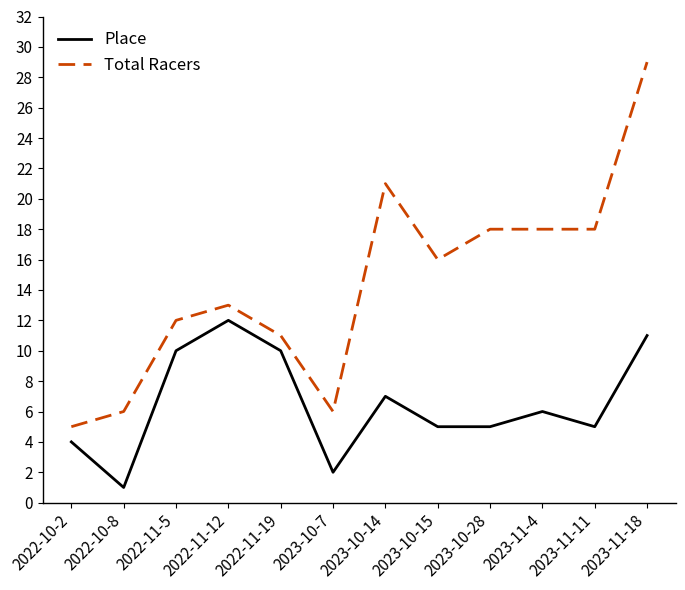

What is the difference between the second highest and minimum values in the Place series?

10